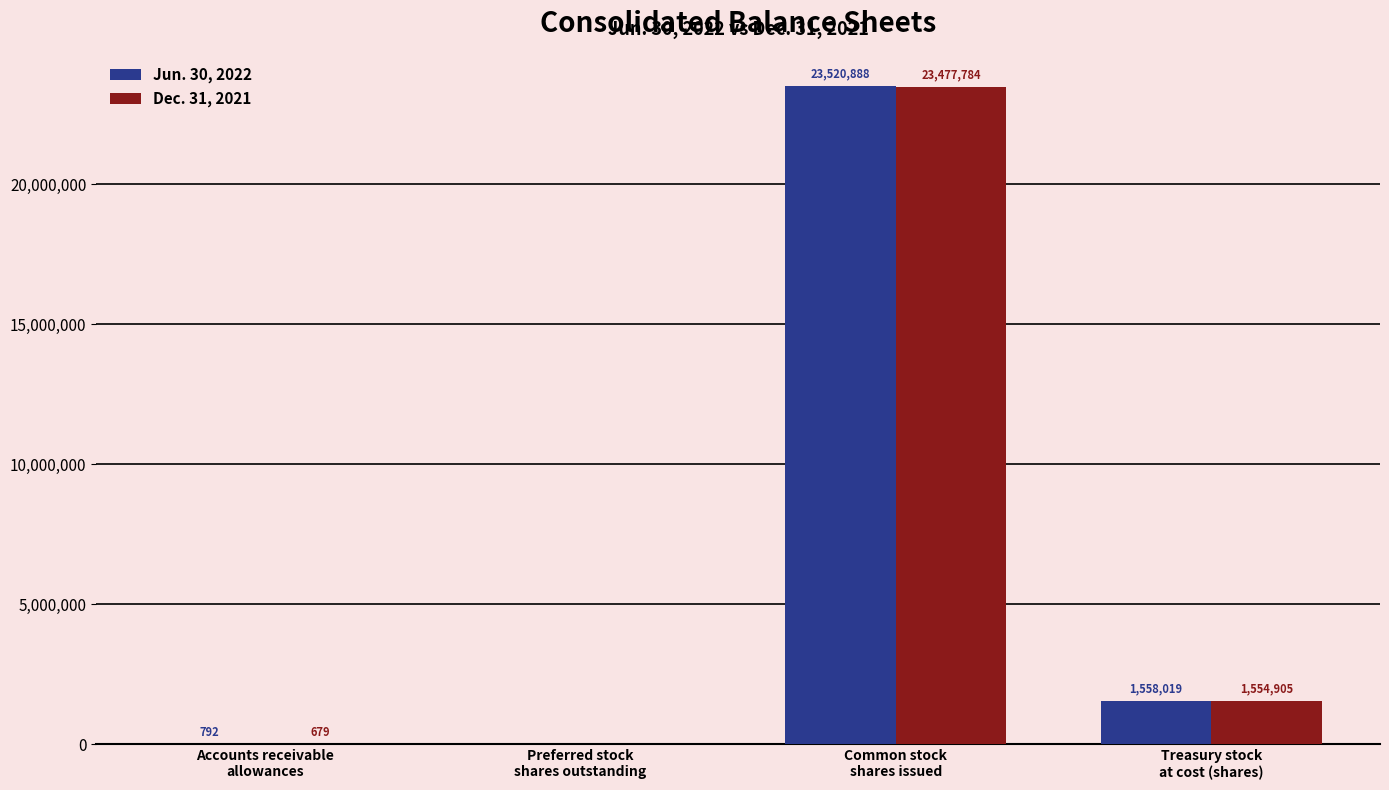

True or false: Jun. 30, 2022 has a value of 792 at Accounts receivable
allowances.

True